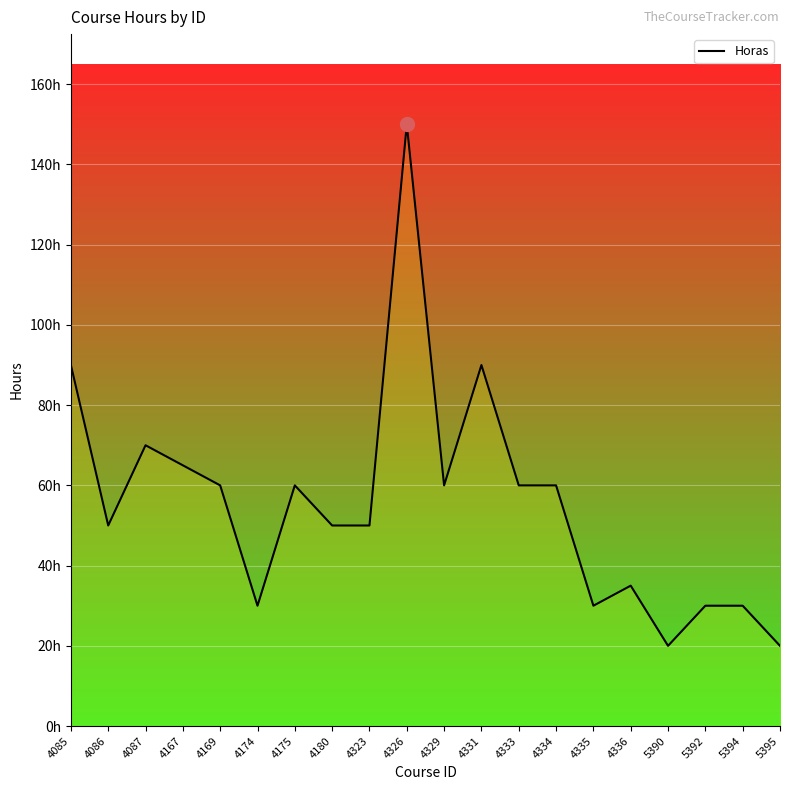

What is the sum of all values?

1110